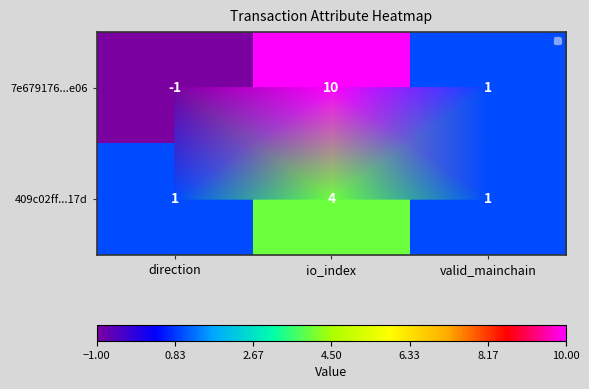

The 409c02ff...17d series shows 1 at direction. True or false?

False